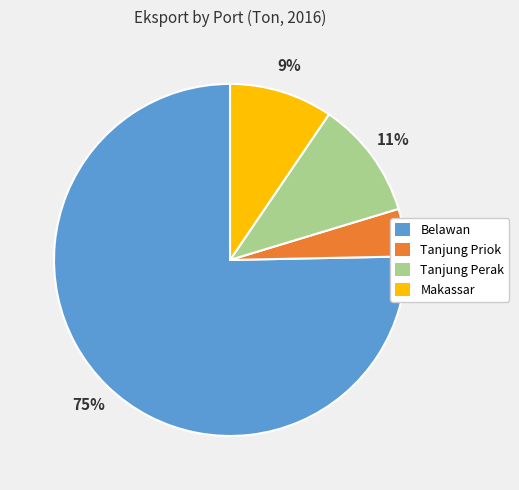

Which slice is the smallest?

Tanjung Priok